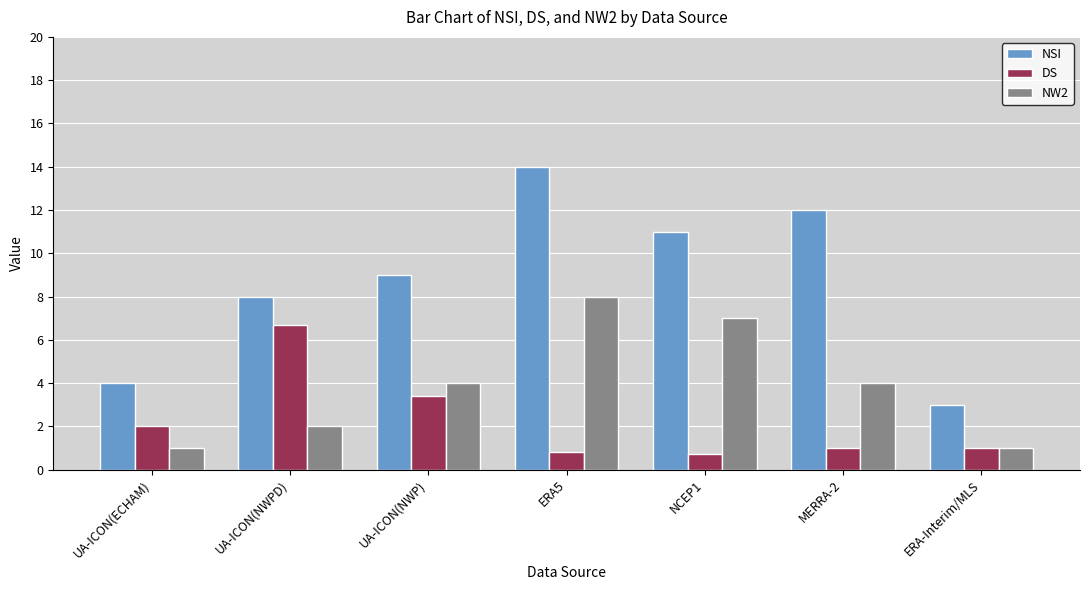

The value of NSI at ERA5 is 4.5. True or false?

False